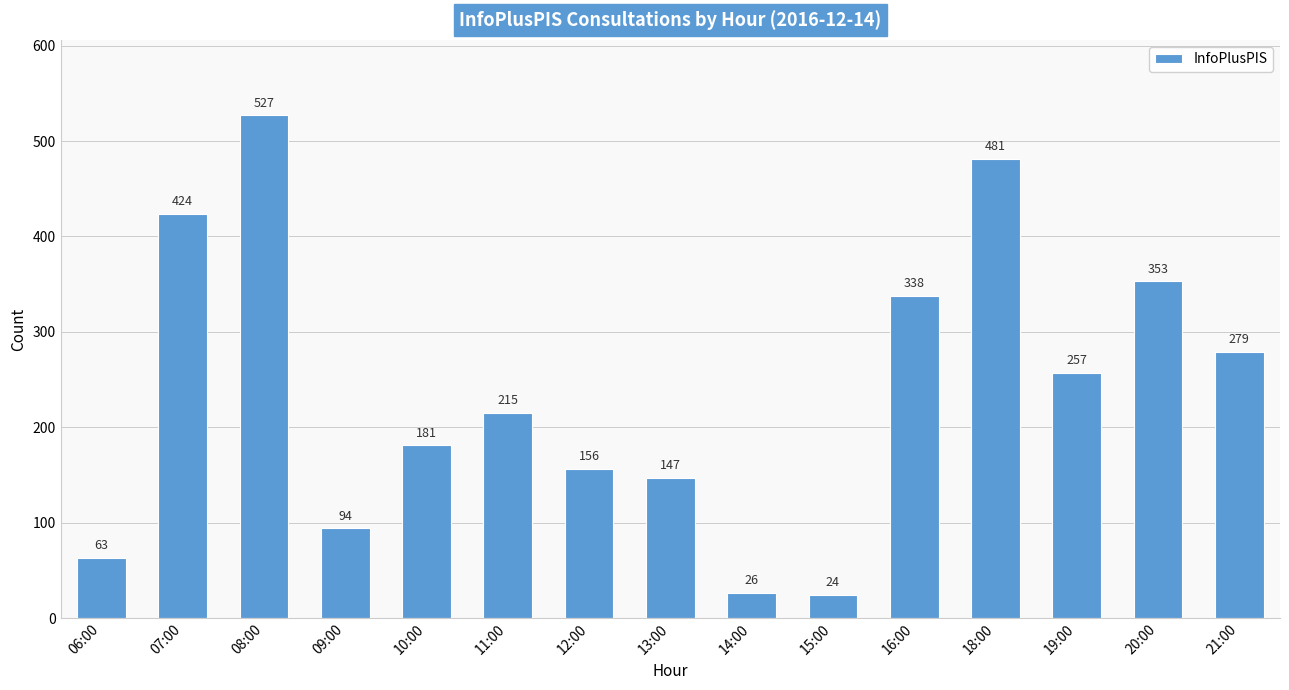

What is the sum of all values?

3565